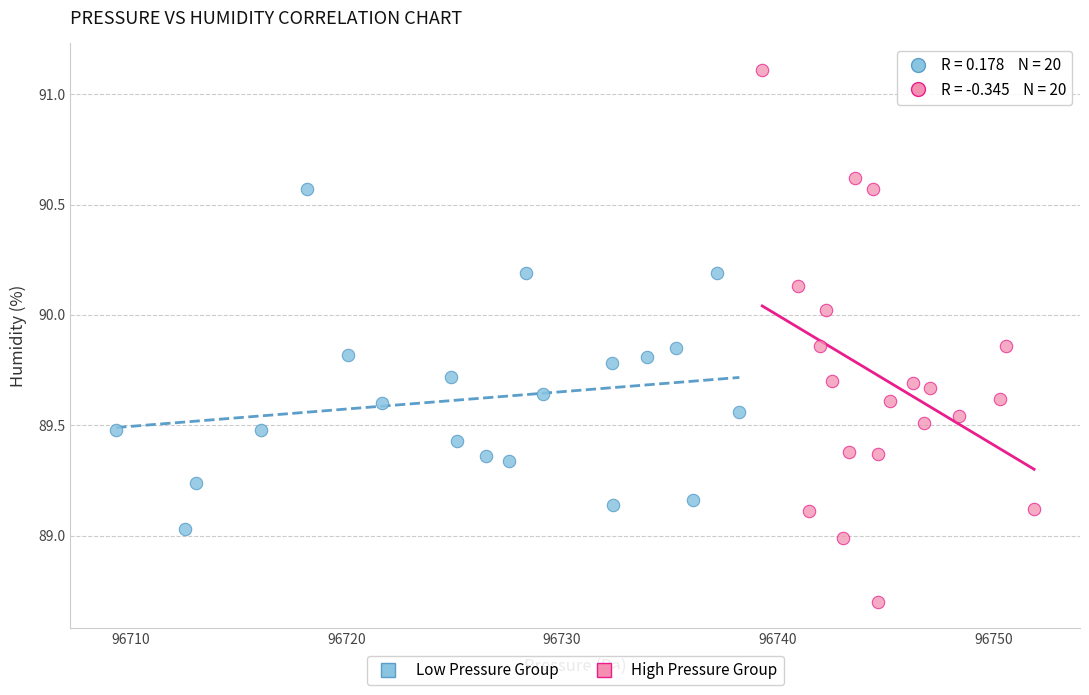

Which series contains the lowest Y value?

High Pressure Group